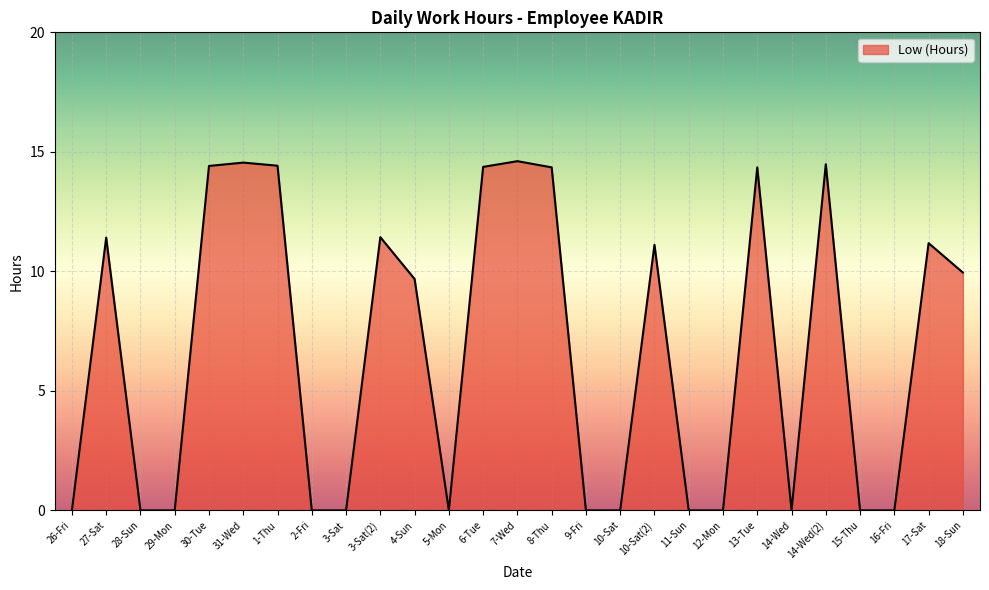

The chart shows a value of 0.0 at 15-Thu. True or false?

True